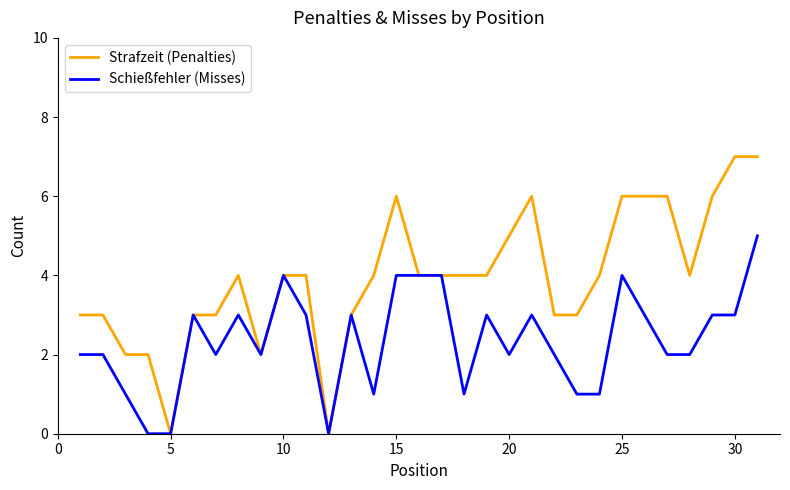

Which series has the largest total across all categories?

Strafzeit (Penalties)